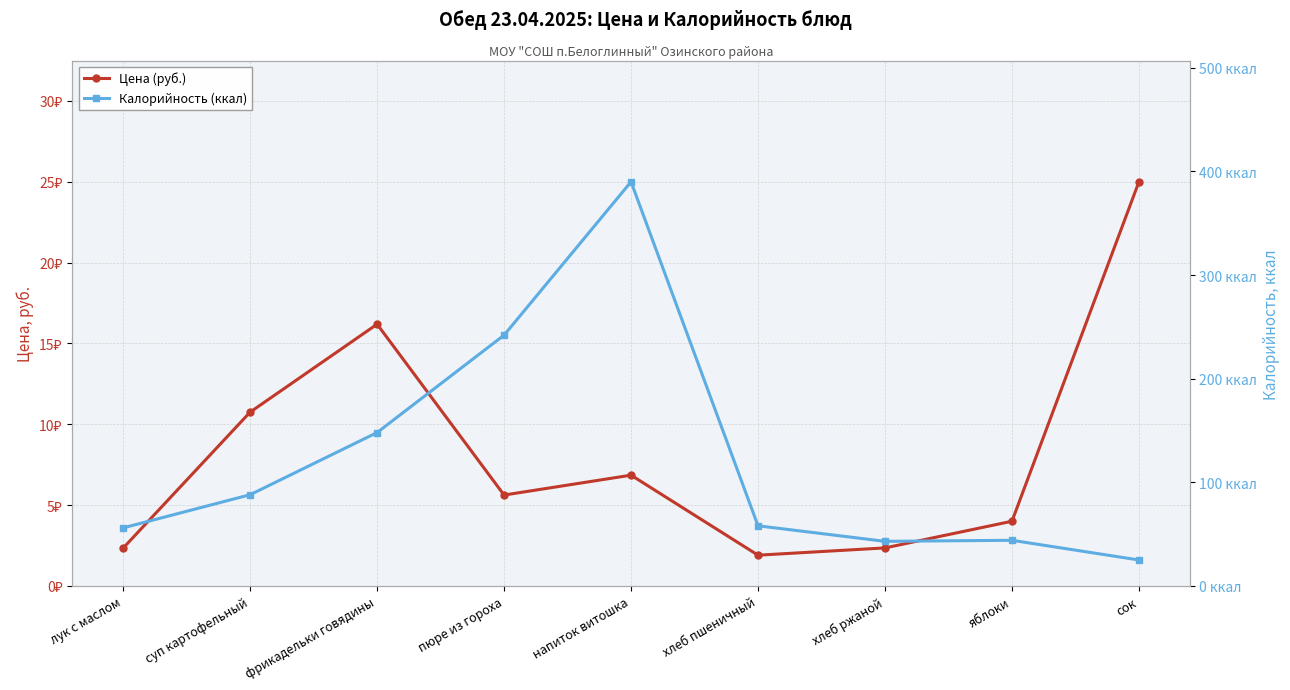

True or false: Калорийность (ккал) and Цена (руб.) intersect in this chart.

False